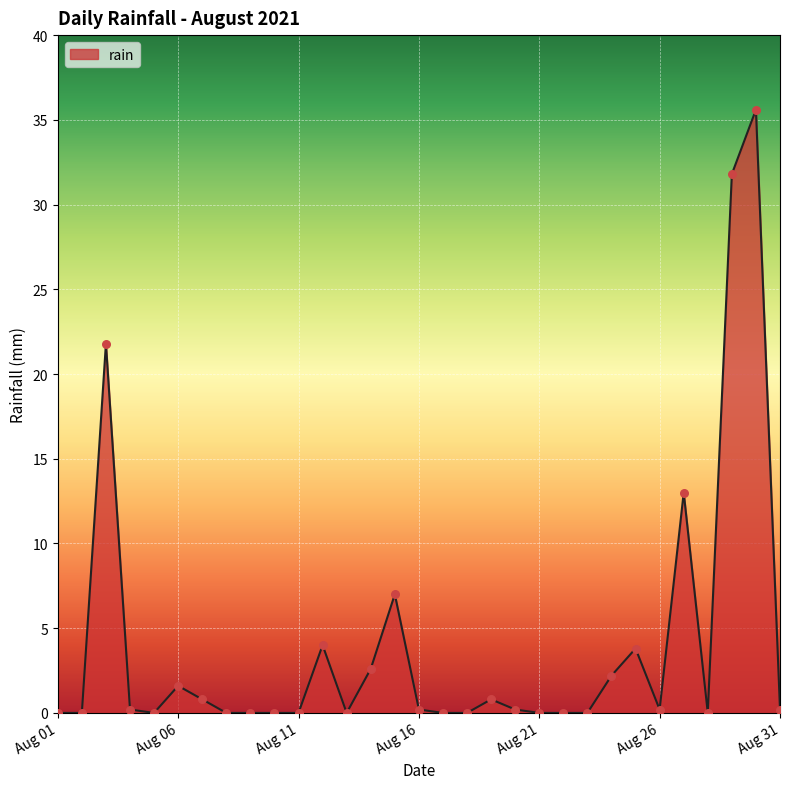

What is the maximum value shown in the chart?

35.6